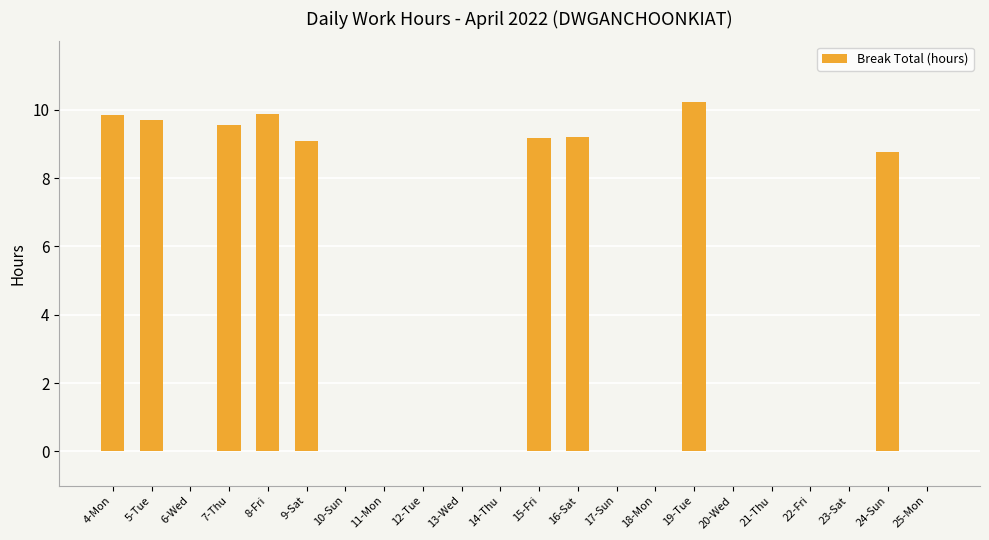

What is the greatest value displayed?

10.2